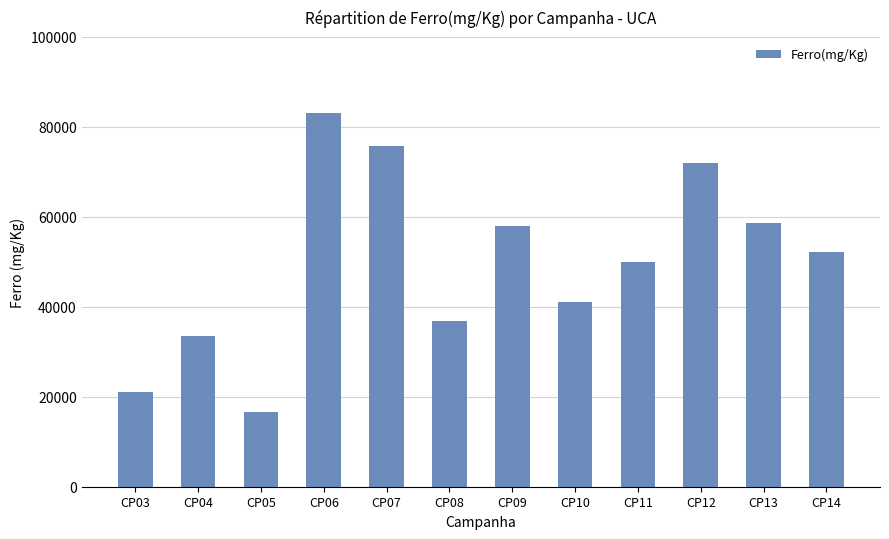

What is the sum of all values?

598568.7